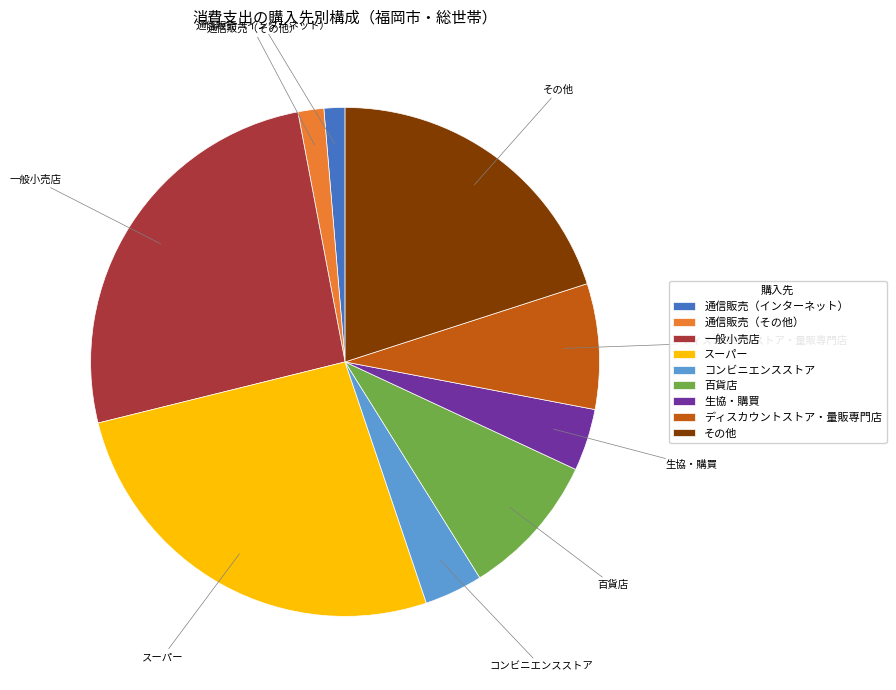

How many slices are in this pie chart?

9